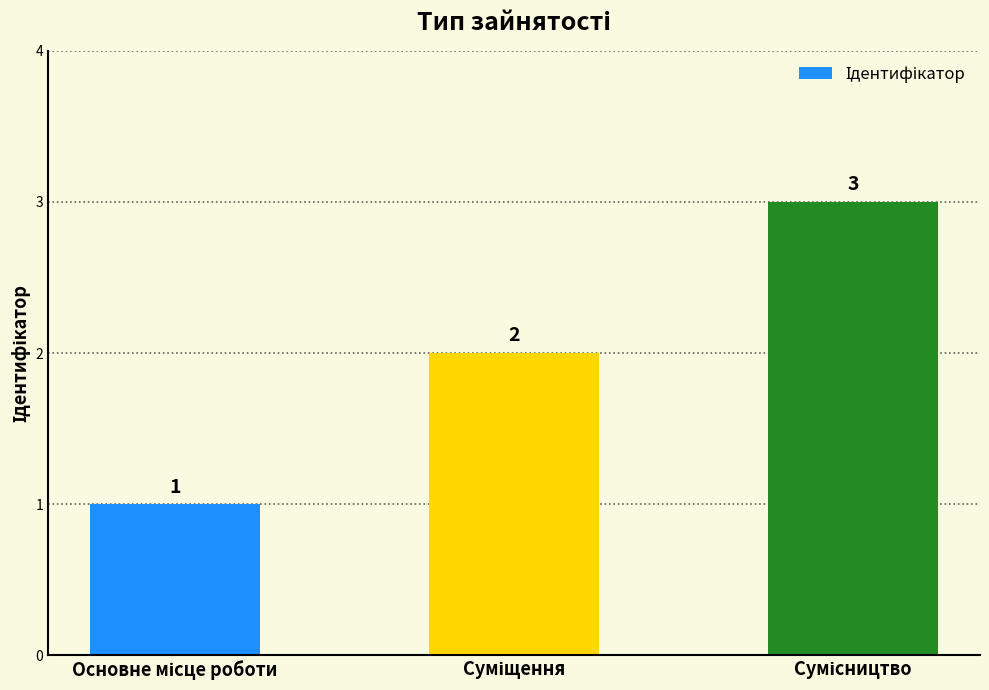

Count the values in the range 1 to 3.

3